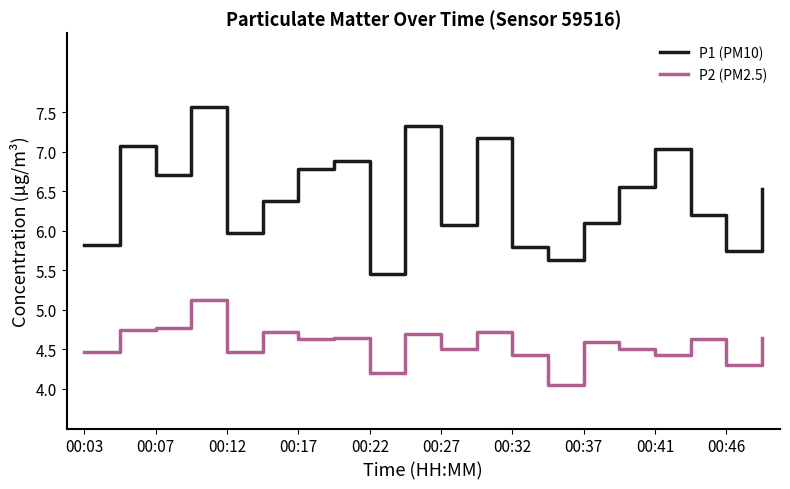

Rank the series by their maximum value, from lowest to highest.

P2 (PM2.5), P1 (PM10)